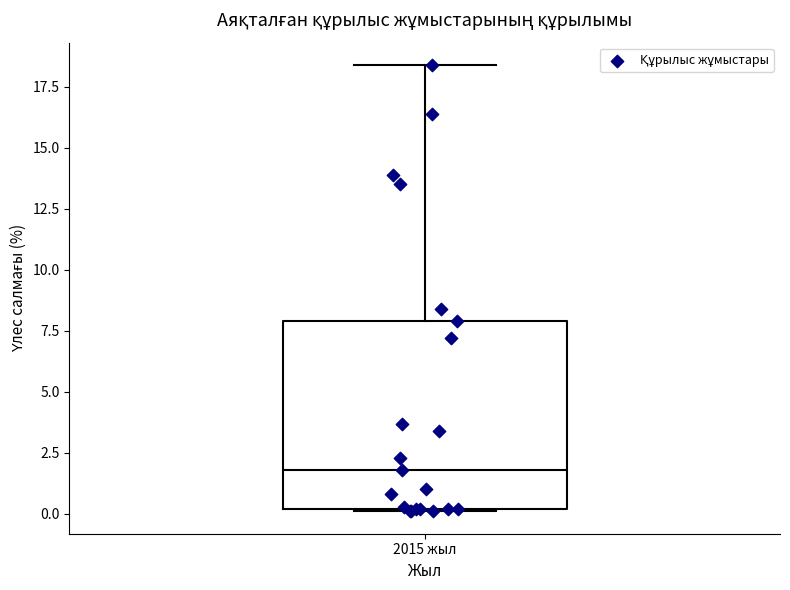

Where does the upper whisker of the box for 2015 жыл end on the y-axis? The values are not printed on the chart, so give them approximately, as read against the axis.

18.5